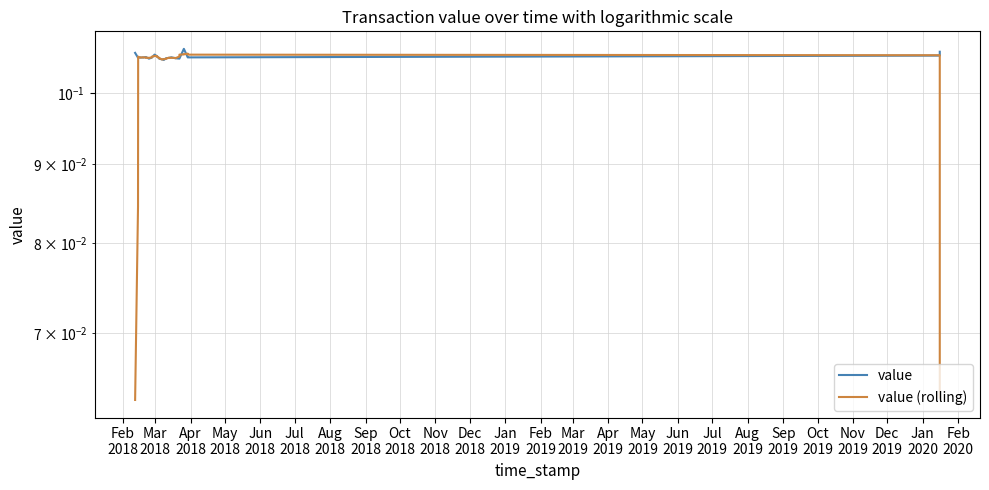

At how many categories does at least one series exceed 0?

40